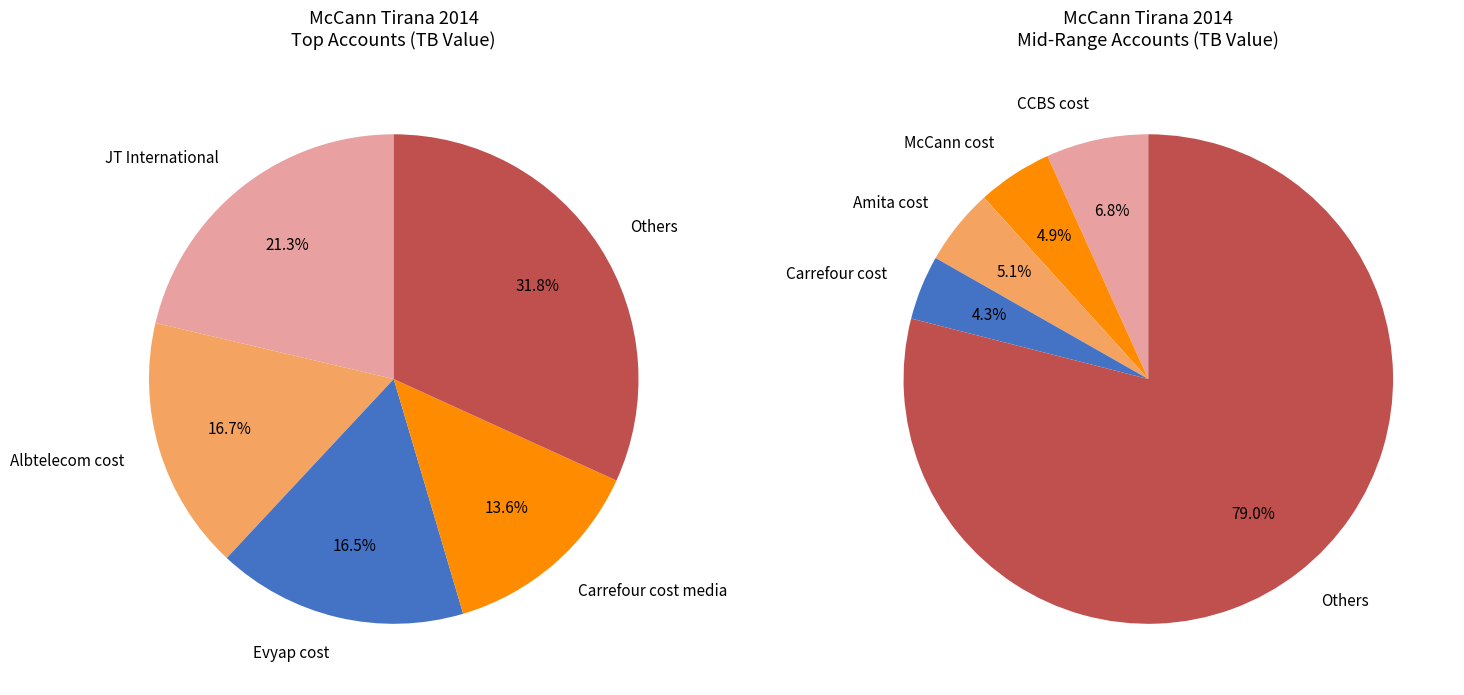

The Tetra Pak cost slice represents 1% of the pie. True or false?

False